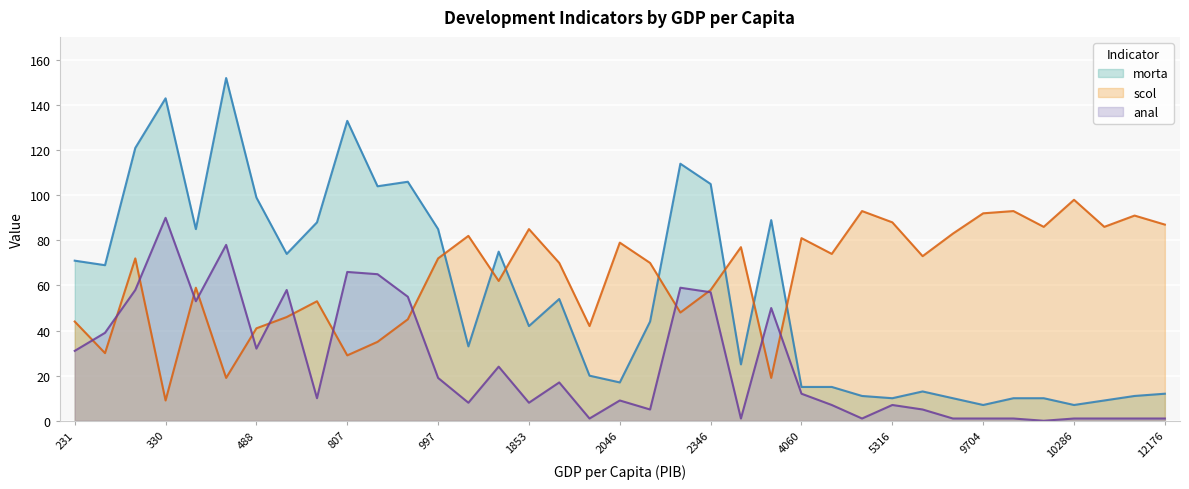

At which category does scol reach its first local peak?

260